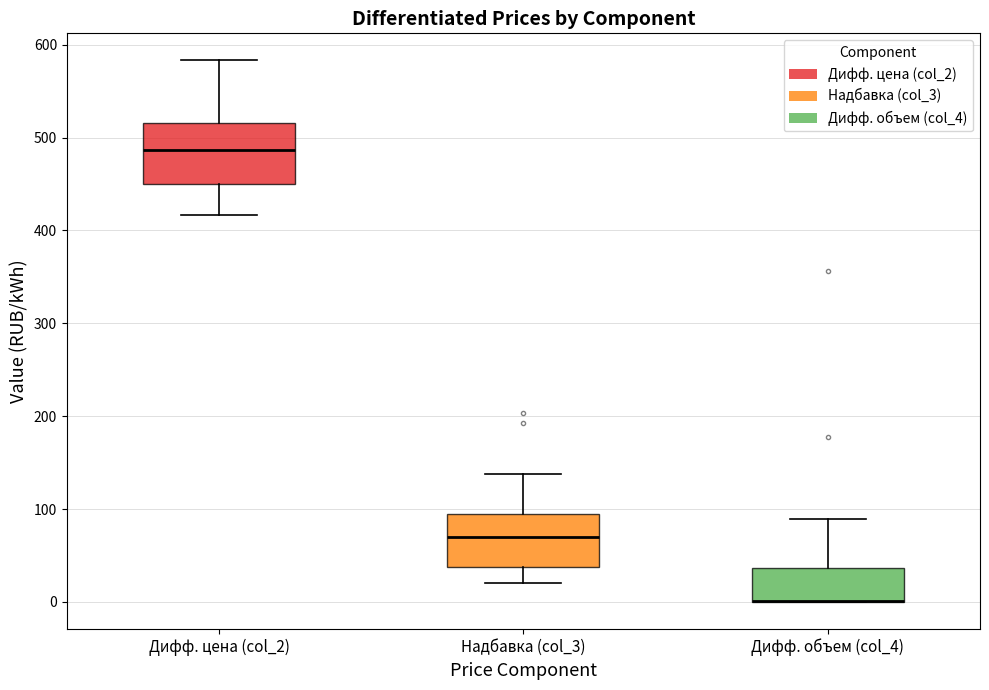

Reading left to right, read every box against the y-axis: the position of its median line, the range the box covers, and the ends of its whiskers. The values are not printed on the chart, so give them approximately, as read against the axis.

Дифф. цена (col_2): median 490, box 450 to 520, whiskers 420 to 580
Надбавка (col_3): median 70, box 40 to 90, whiskers 20 to 140
Дифф. объем (col_4): median 0 (drawn on the box's lower edge), box 0 to 40, whiskers 0 to 90